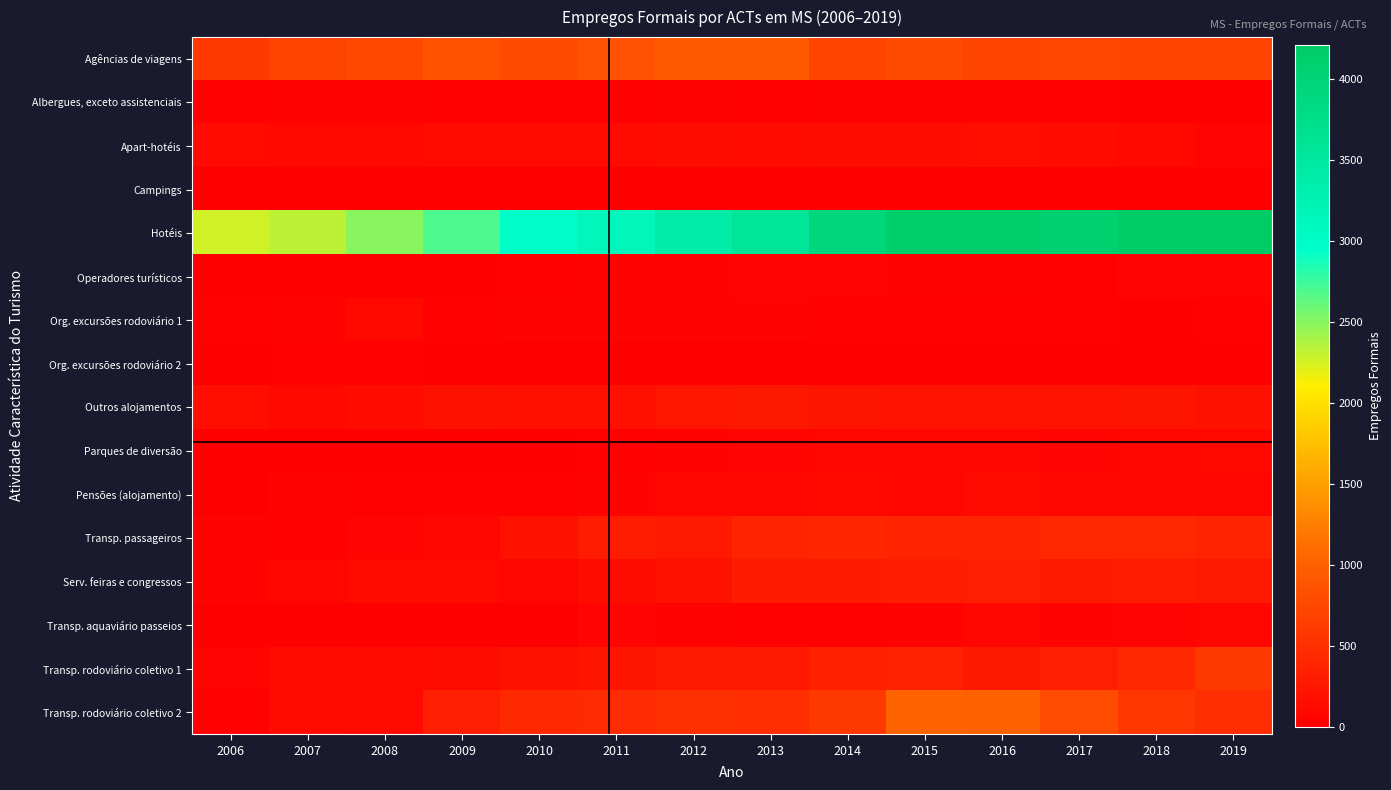

Which series has the largest range (max minus min)?

Hotéis